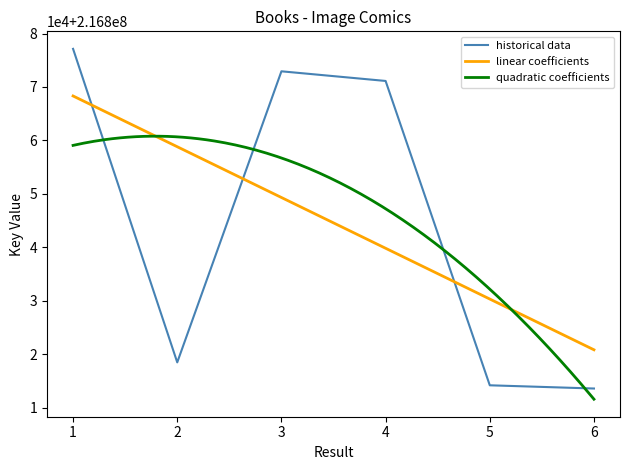

What is the change in value from 3 to 5?

-58750